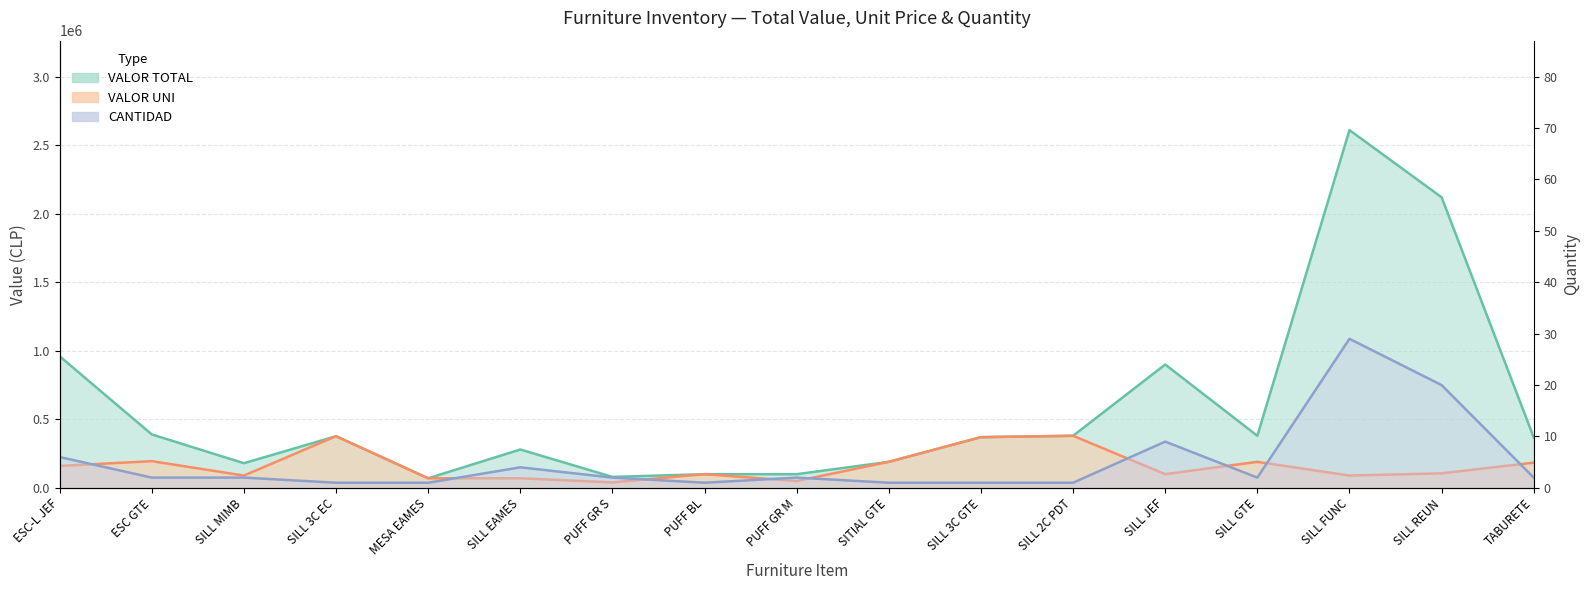

What is the minimum value shown in the chart?

1